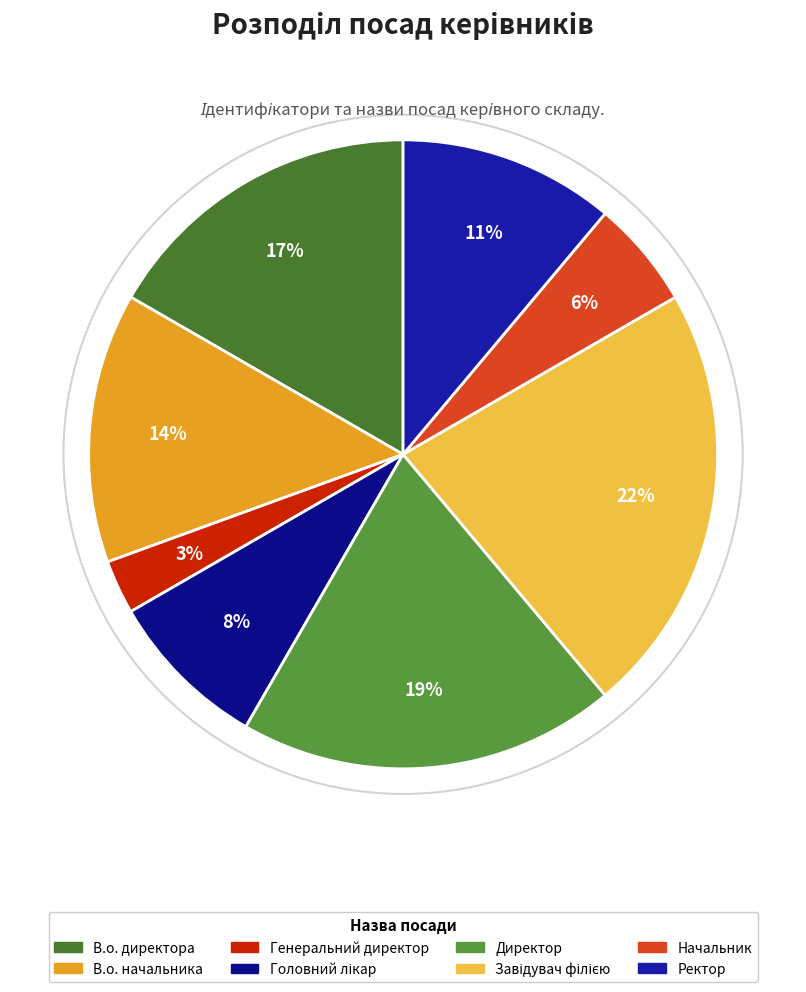

Does Головний лікар represent more than half of the total?

No